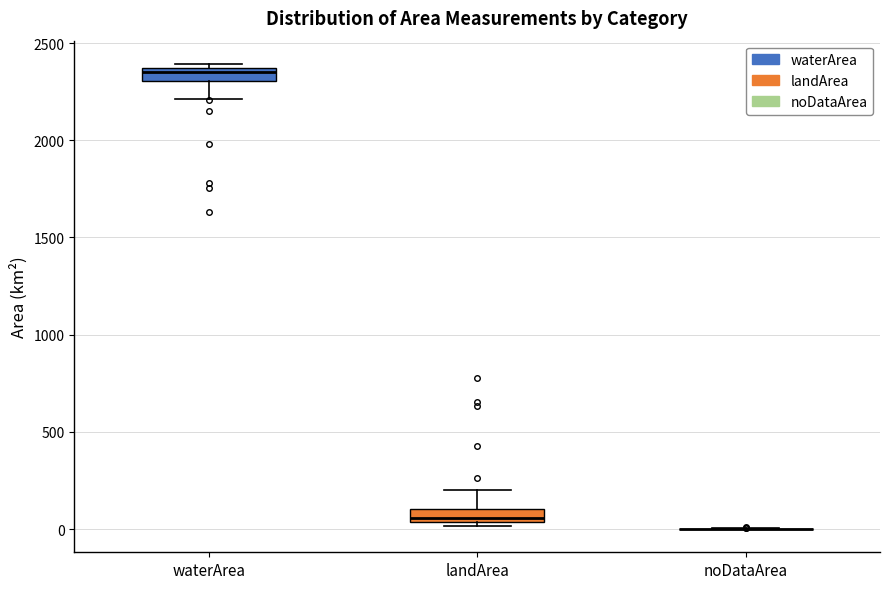

Where is the lower edge of the box for landArea on the y-axis? The values are not printed on the chart, so give them approximately, as read against the axis.

50